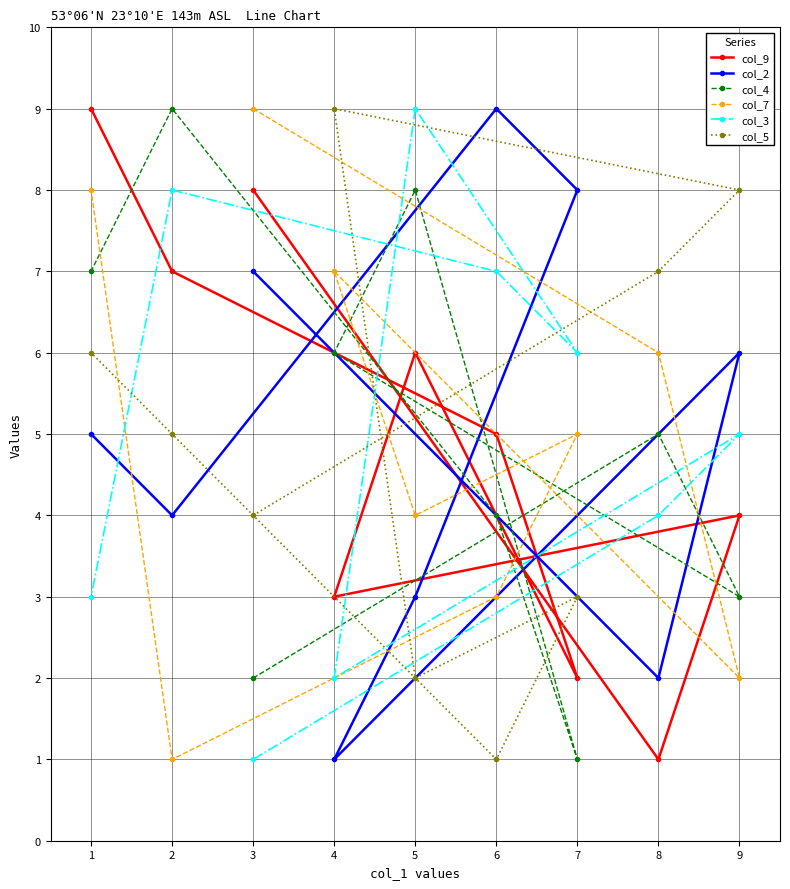

Which series has the largest total across all categories?

col_9